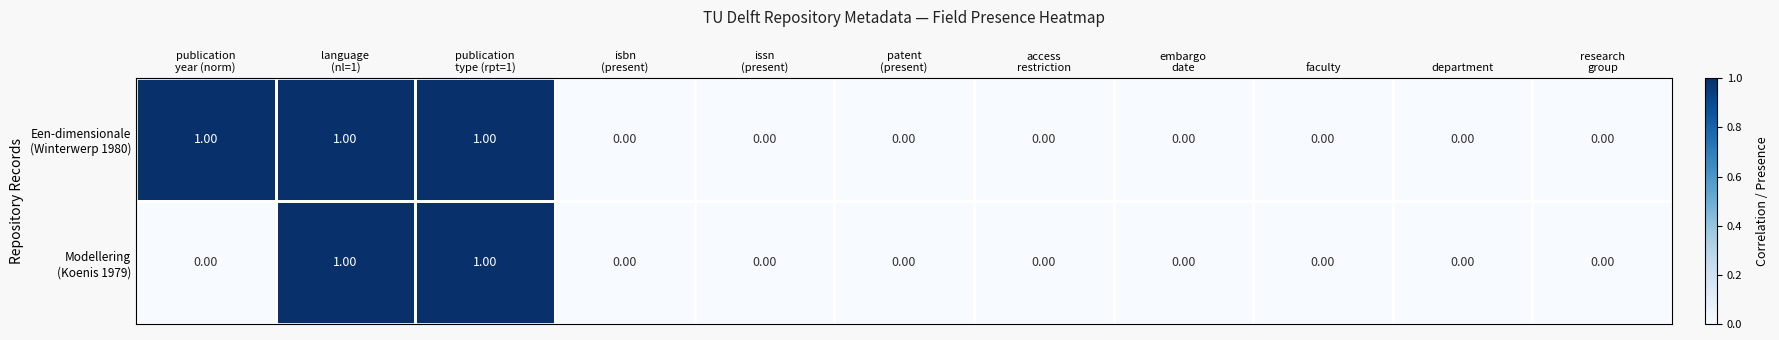

How many data points does each series have?

11